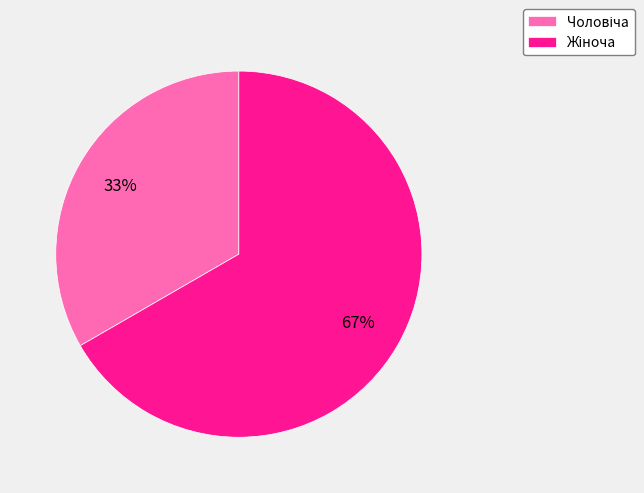

To the nearest percent, what is the average slice percentage?

50%